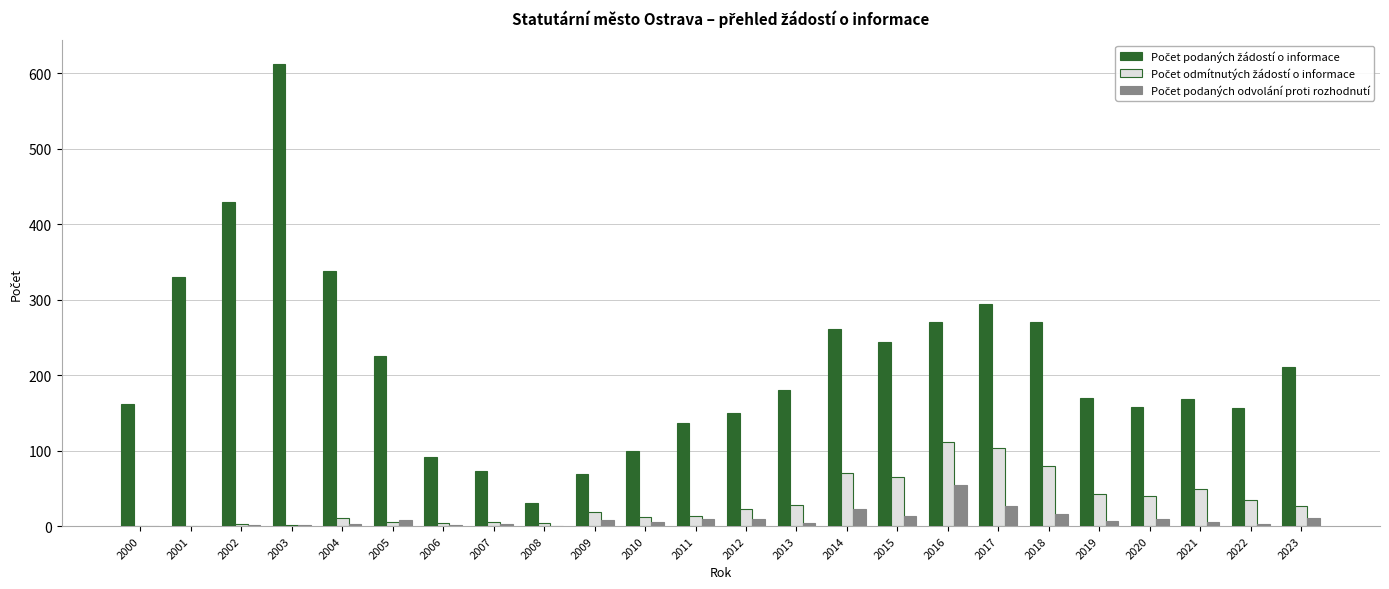

What is the total value across all series at 2015?

322